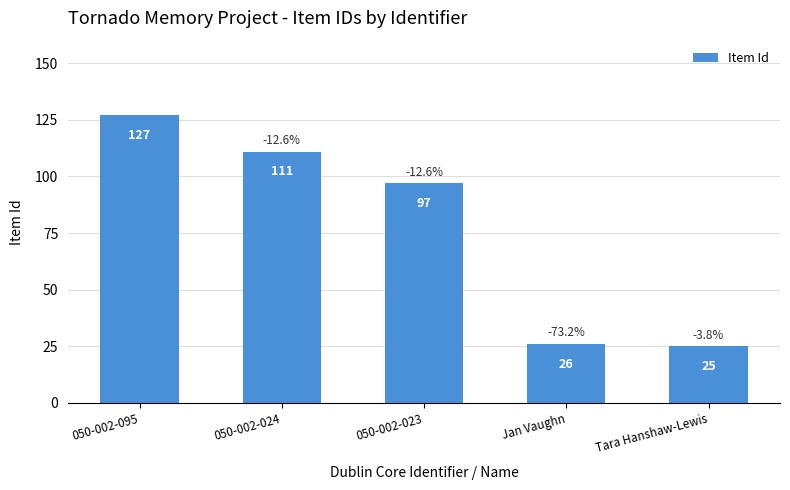

What is the greatest value displayed?

127